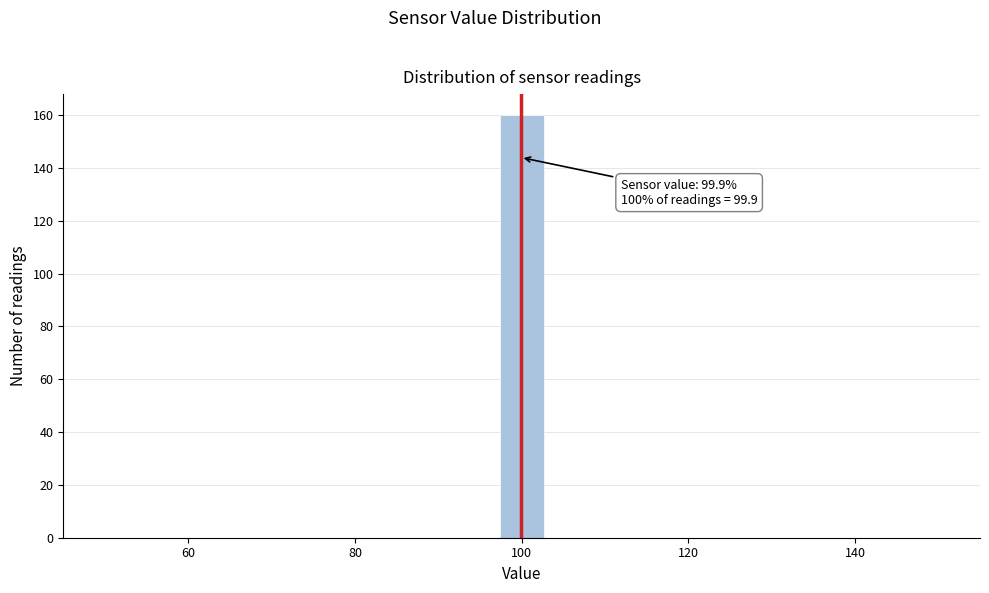

Read against the x-axis, roughly where is the centre of the tallest bar?

100